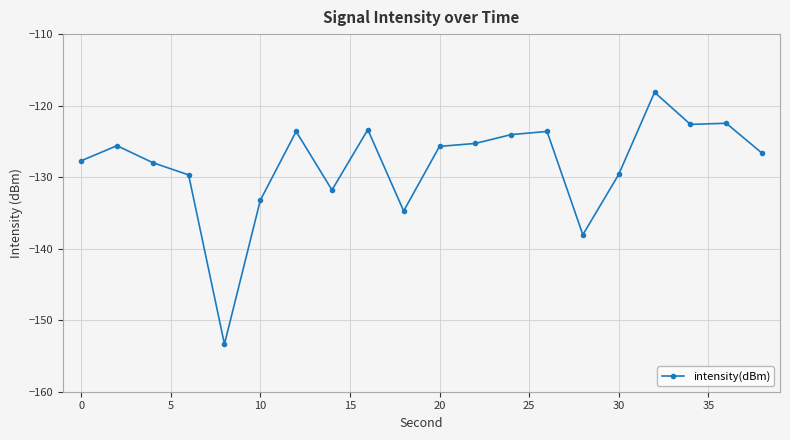

What is the greatest value displayed?

-118.1